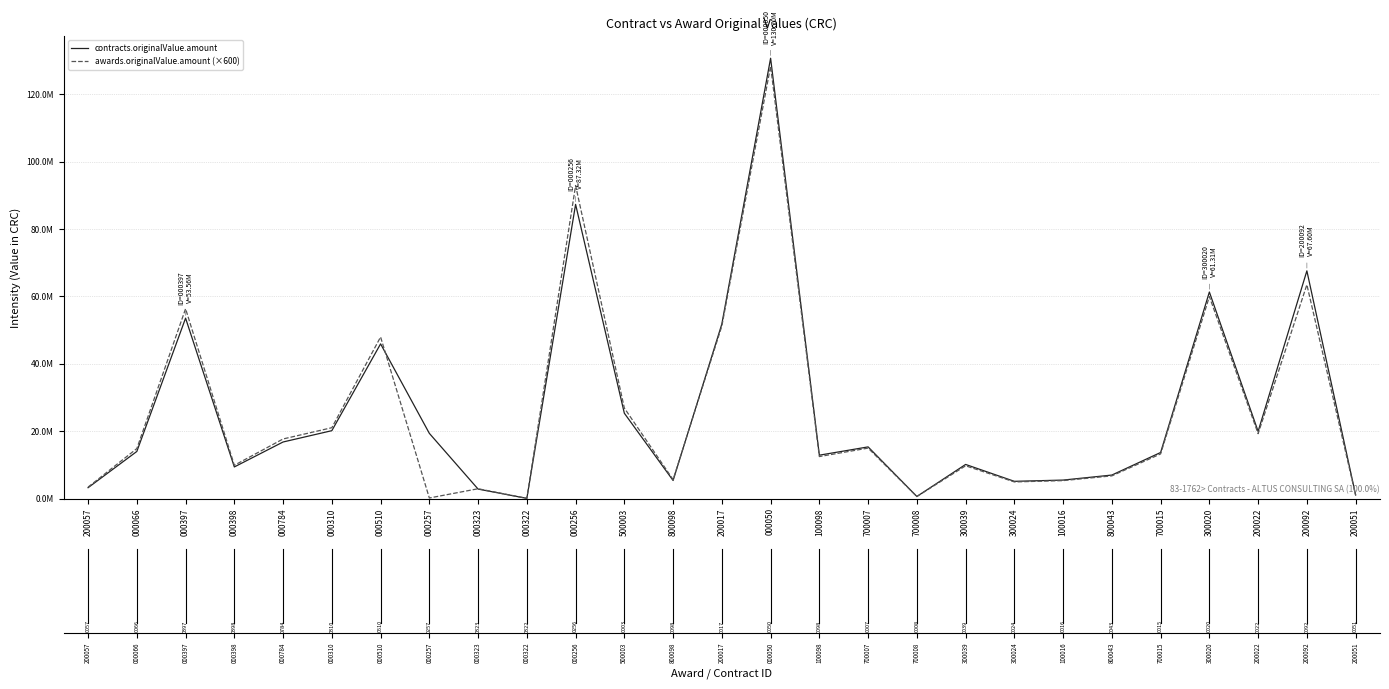

Does the chart display data point markers on the line(s)?

No